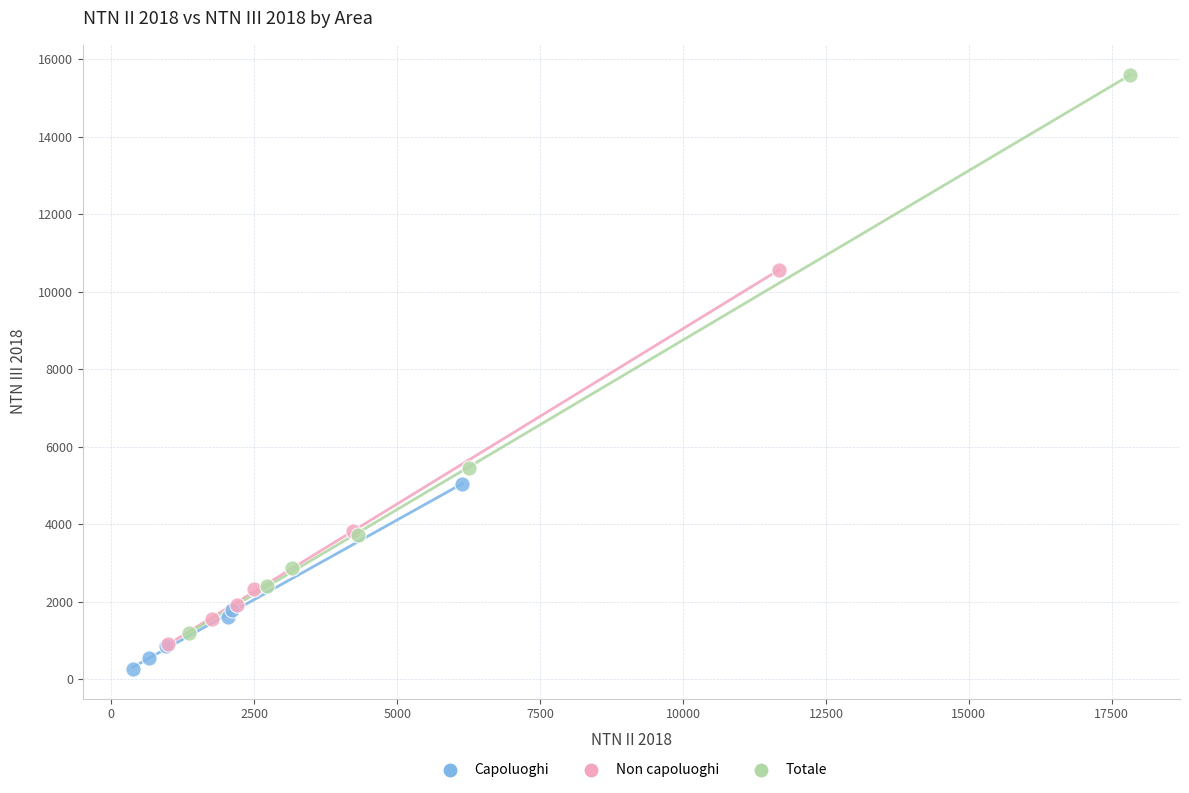

Which series has the widest spread of Y values?

Totale